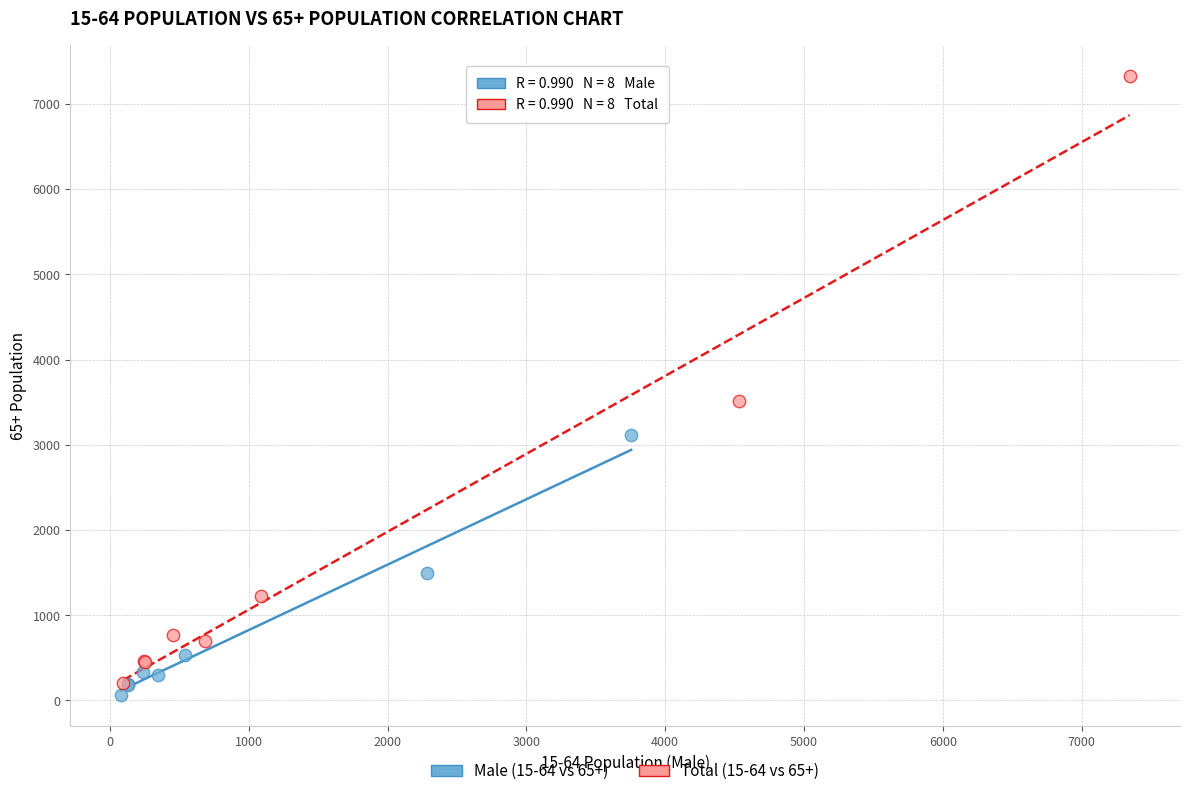

Which series reaches the minimum Y coordinate?

Male (15-64 vs 65+)